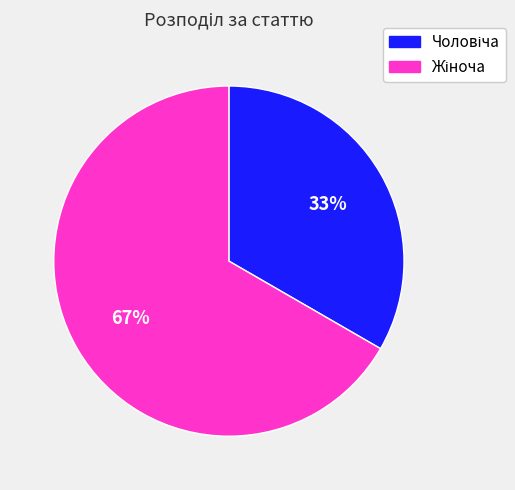

Is there a majority slice in this chart?

Yes